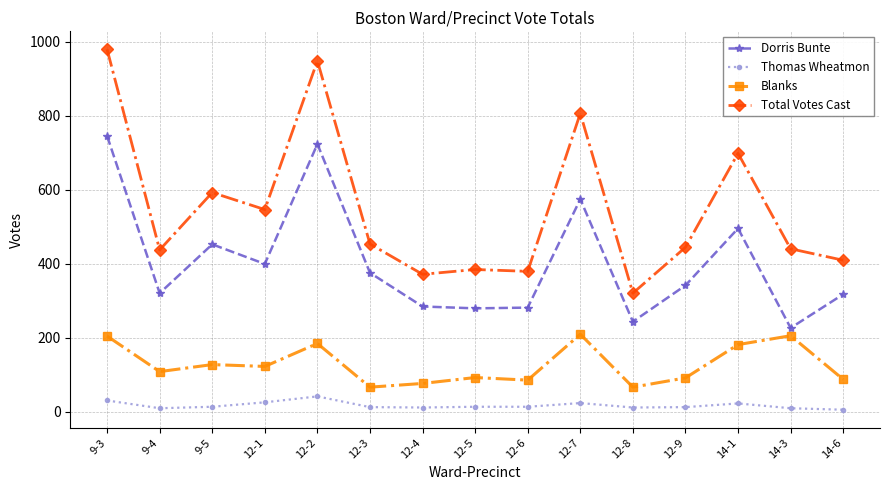

Is it true that Total Votes Cast equals 110 at 12-5?

False